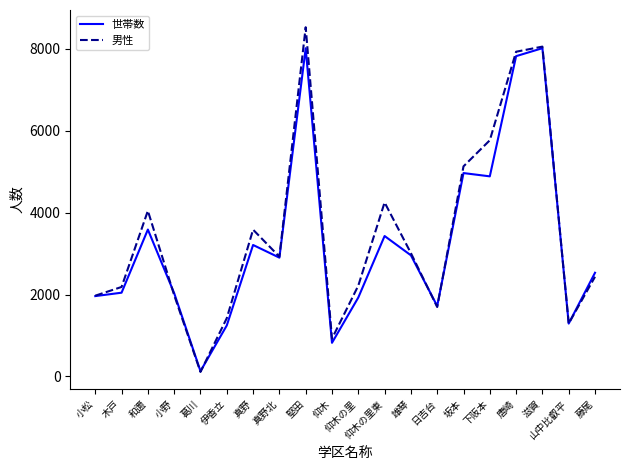

What is the average value of the 世帯数 series?

3274